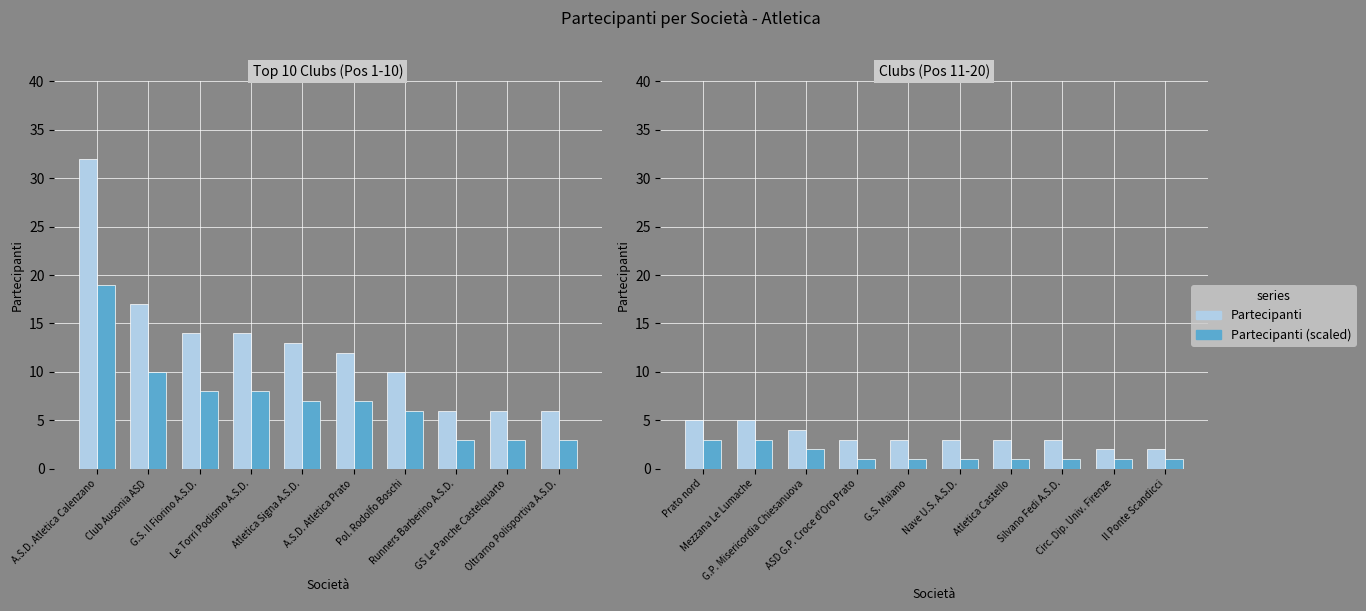

What is the smallest value displayed?

1